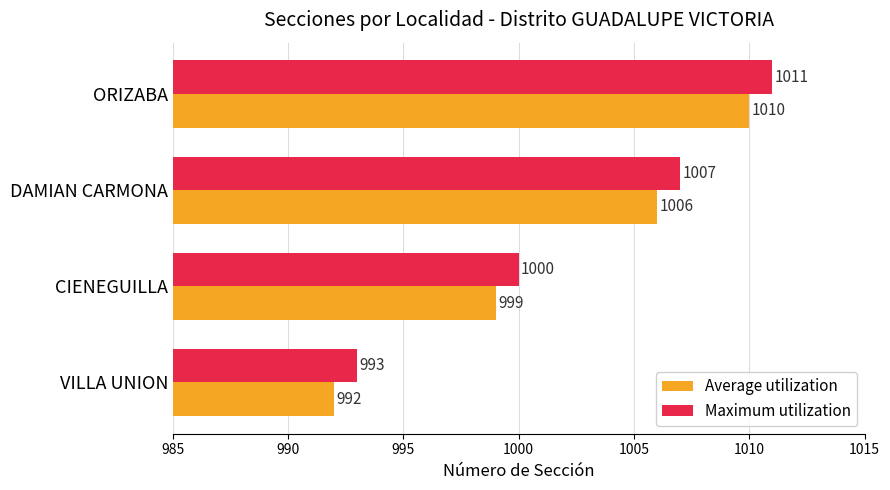

What is the sum of the Average utilization values at DAMIAN CARMONA and VILLA UNION?

1998